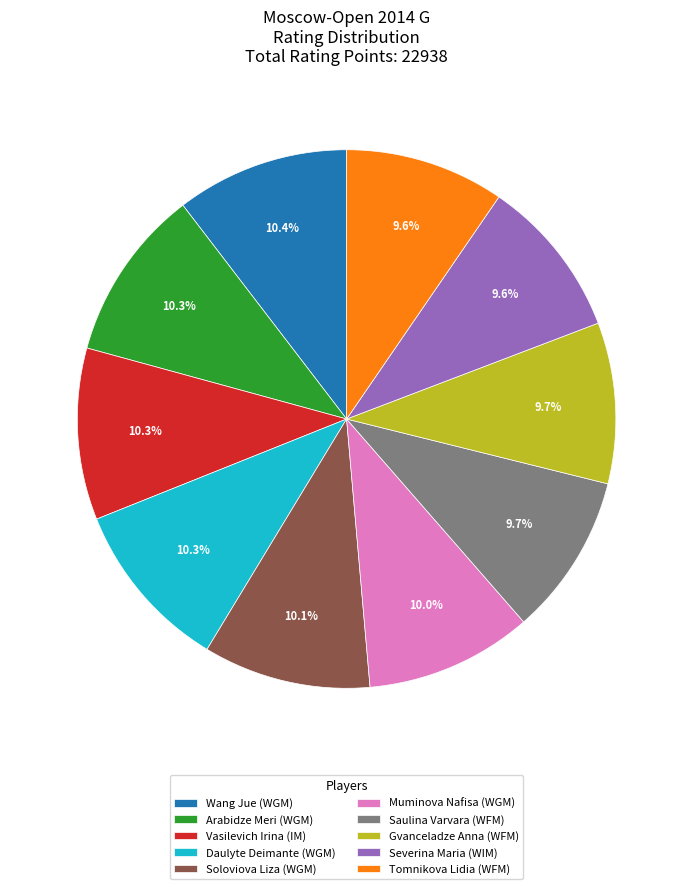

How many segments does this pie chart have?

10